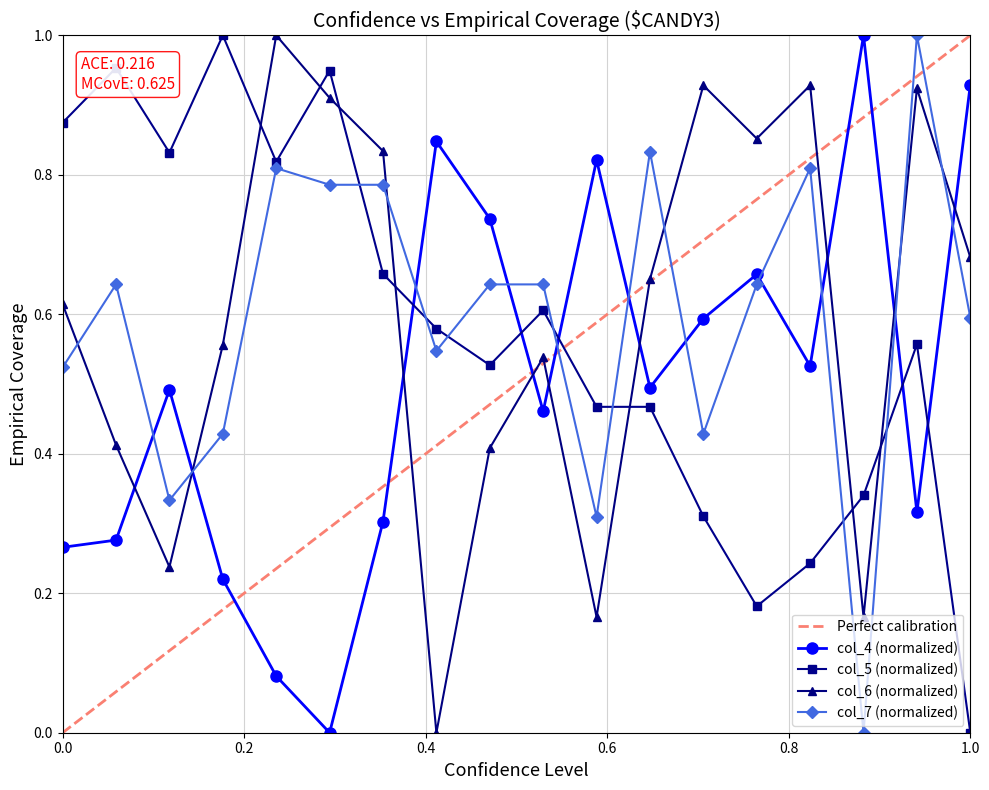

Reading right to left, list all the values displayed in this chart.

col_4: 0.9	0.3	1.0	0.5	0.7	0.6	0.5	0.8	0.5	0.7	0.8	0.3	0.0	0.1	0.2	0.5	0.3	0.3
col_5: 0.0	0.6	0.3	0.2	0.2	0.3	0.5	0.5	0.6	0.5	0.6	0.7	0.9	0.8	1.0	0.8	1.0	0.9
col_6: 0.7	0.9	0.2	0.9	0.9	0.9	0.7	0.2	0.5	0.4	0.0	0.8	0.9	1.0	0.6	0.2	0.4	0.6
col_7: 0.6	1.0	0.0	0.8	0.6	0.4	0.8	0.3	0.6	0.6	0.5	0.8	0.8	0.8	0.4	0.3	0.6	0.5